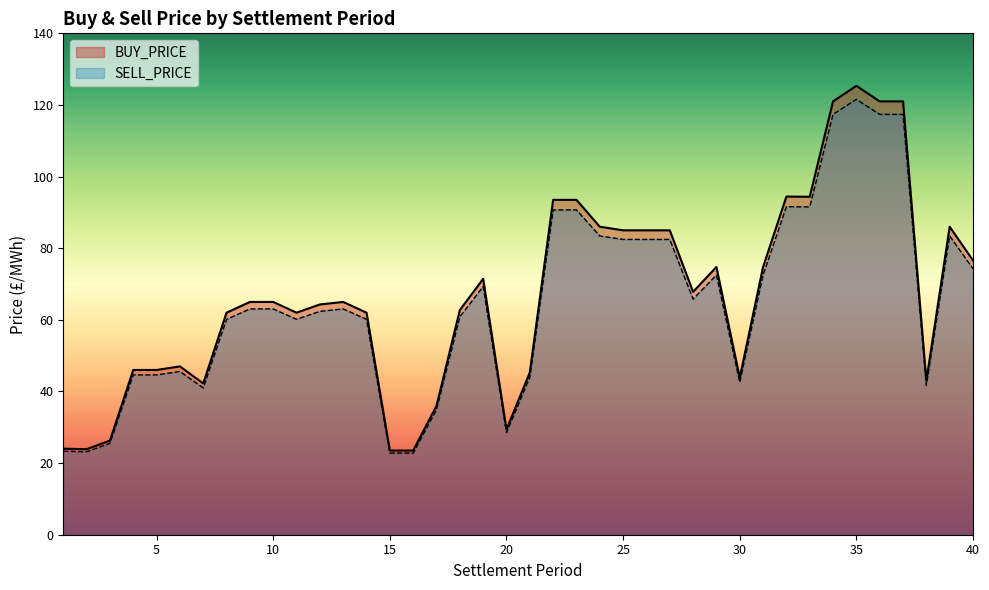

What is the highest value of the BUY_PRICE series?

125.3